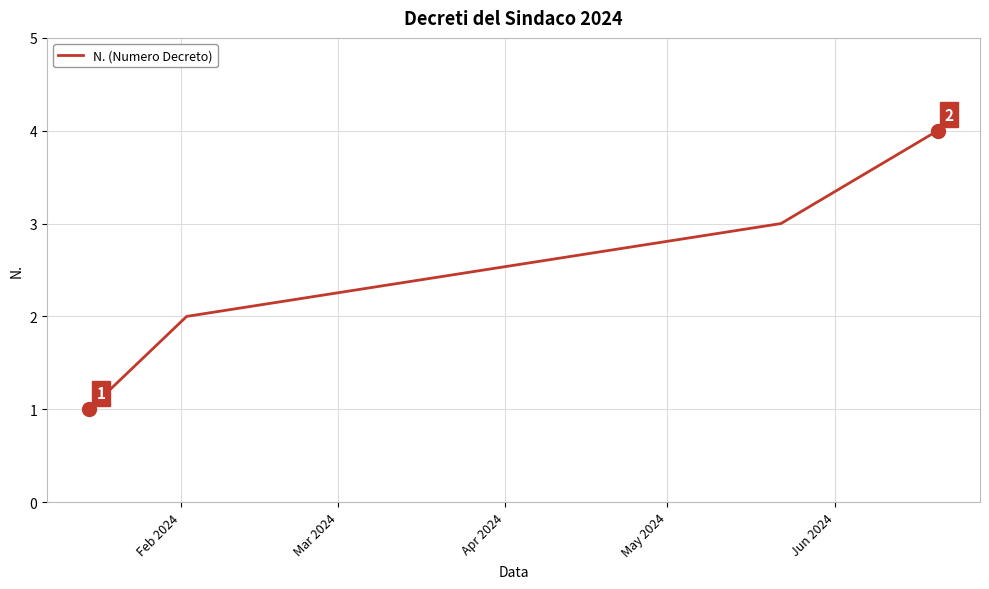

True or false: there are more than 0 points higher than both neighbors.

False